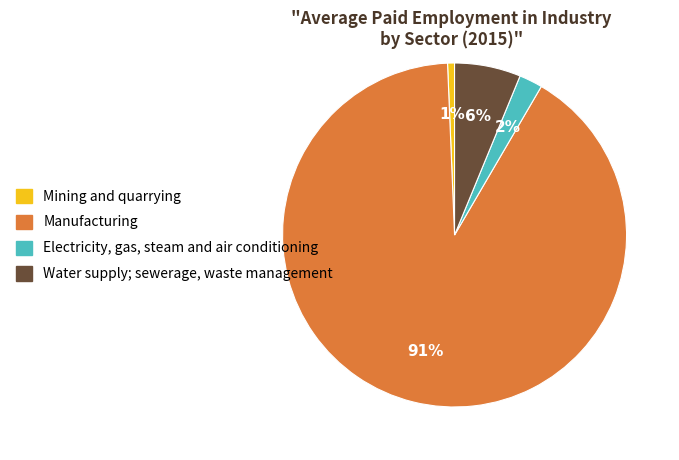

Is the sum of Electricity, gas, steam and air conditioning and Manufacturing greater than half?

Yes